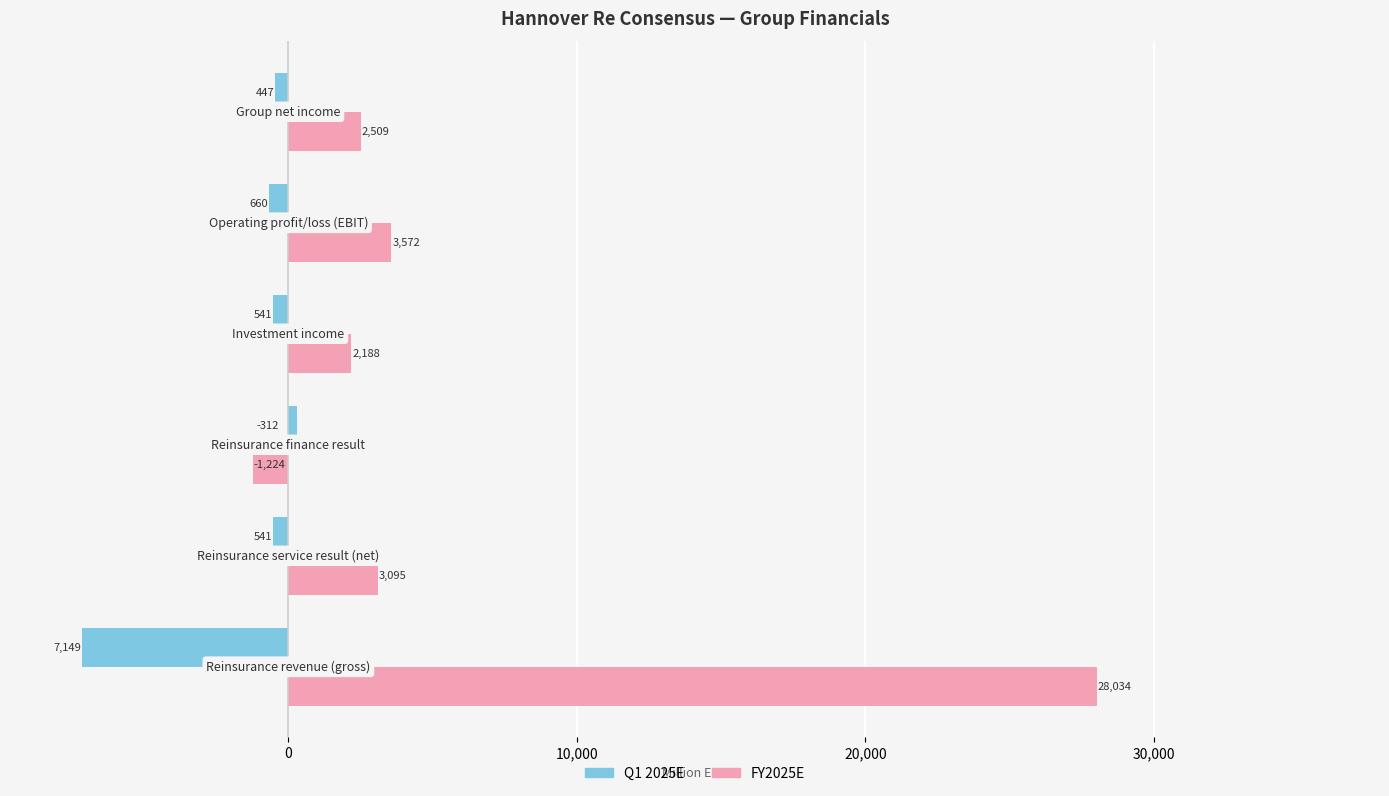

Which series has the widest spread of values?

FY2025E